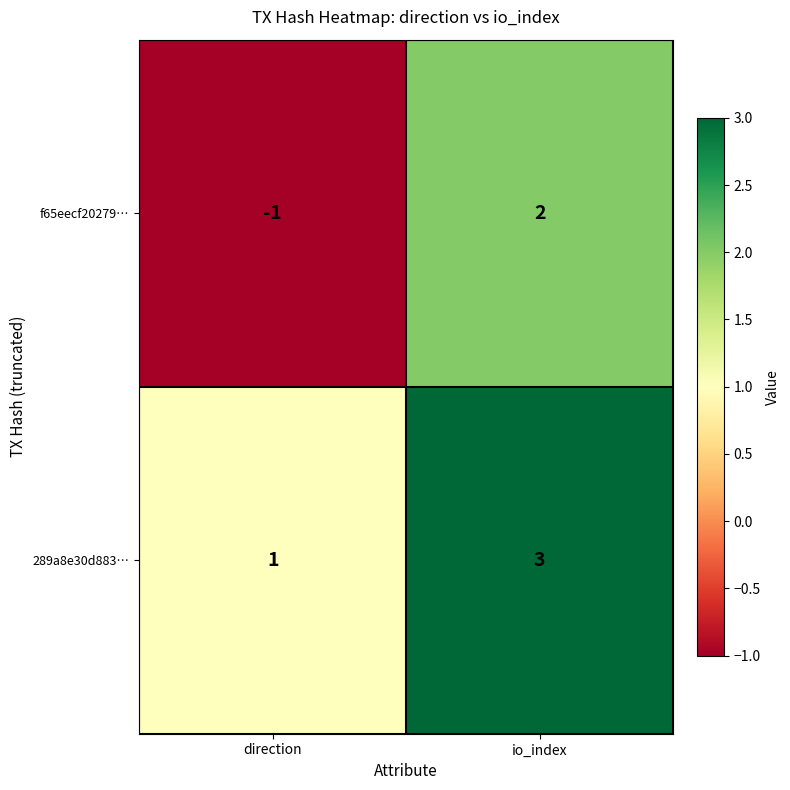

Which category has the lowest value across all series?

direction